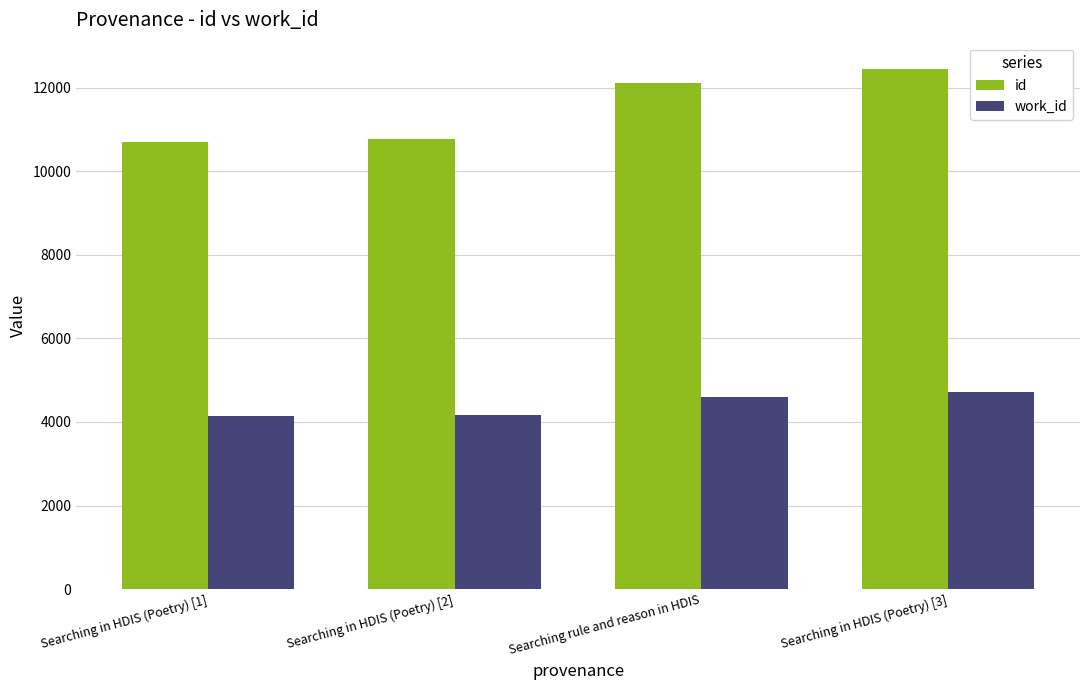

Is the value of work_id at Searching in HDIS (Poetry) [3] greater than the value of id at Searching in HDIS (Poetry) [2]?

No